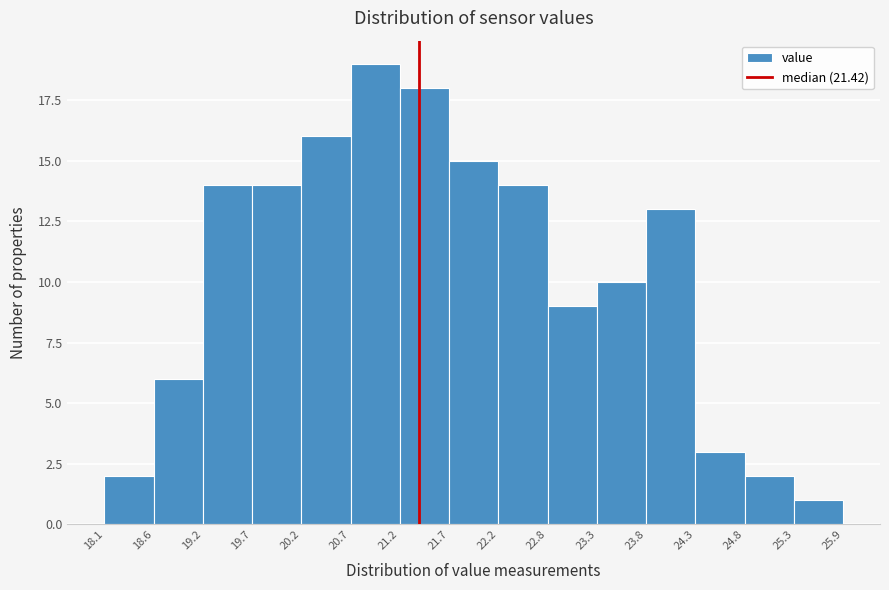

Reading left to right, transcribe this chart: for each bar, give the range it covers on the x-axis and its height. The values are not printed on the chart, so give them approximately, as read against the axis.

18.1 to 18.6: 2
18.6 to 19.2: 6
19.2 to 19.7: 14
19.7 to 20.2: 14
20.2 to 20.7: 16
20.7 to 21.2: 19
21.2 to 21.7: 18
21.7 to 22.2: 15
22.2 to 22.8: 14
22.8 to 23.3: 9
23.3 to 23.8: 10
23.8 to 24.3: 13
24.3 to 24.8: 3
24.8 to 25.3: 2
25.3 to 25.9: 1